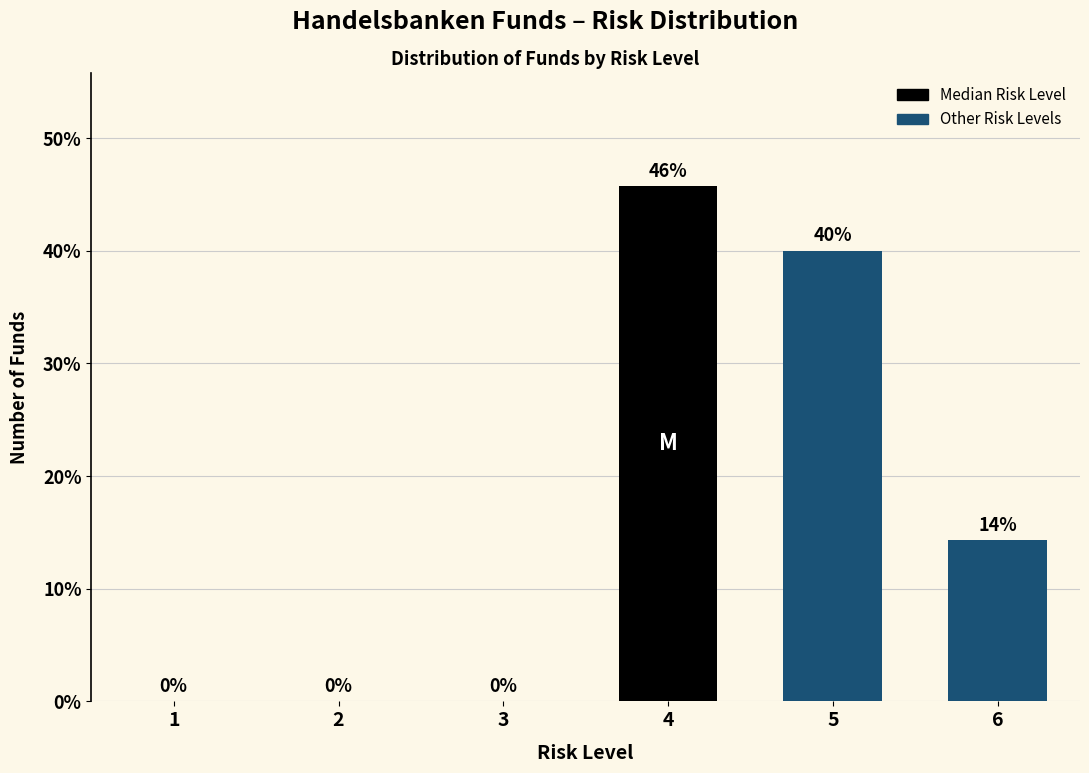

True or false: the data shows 54.6 at 5.

False